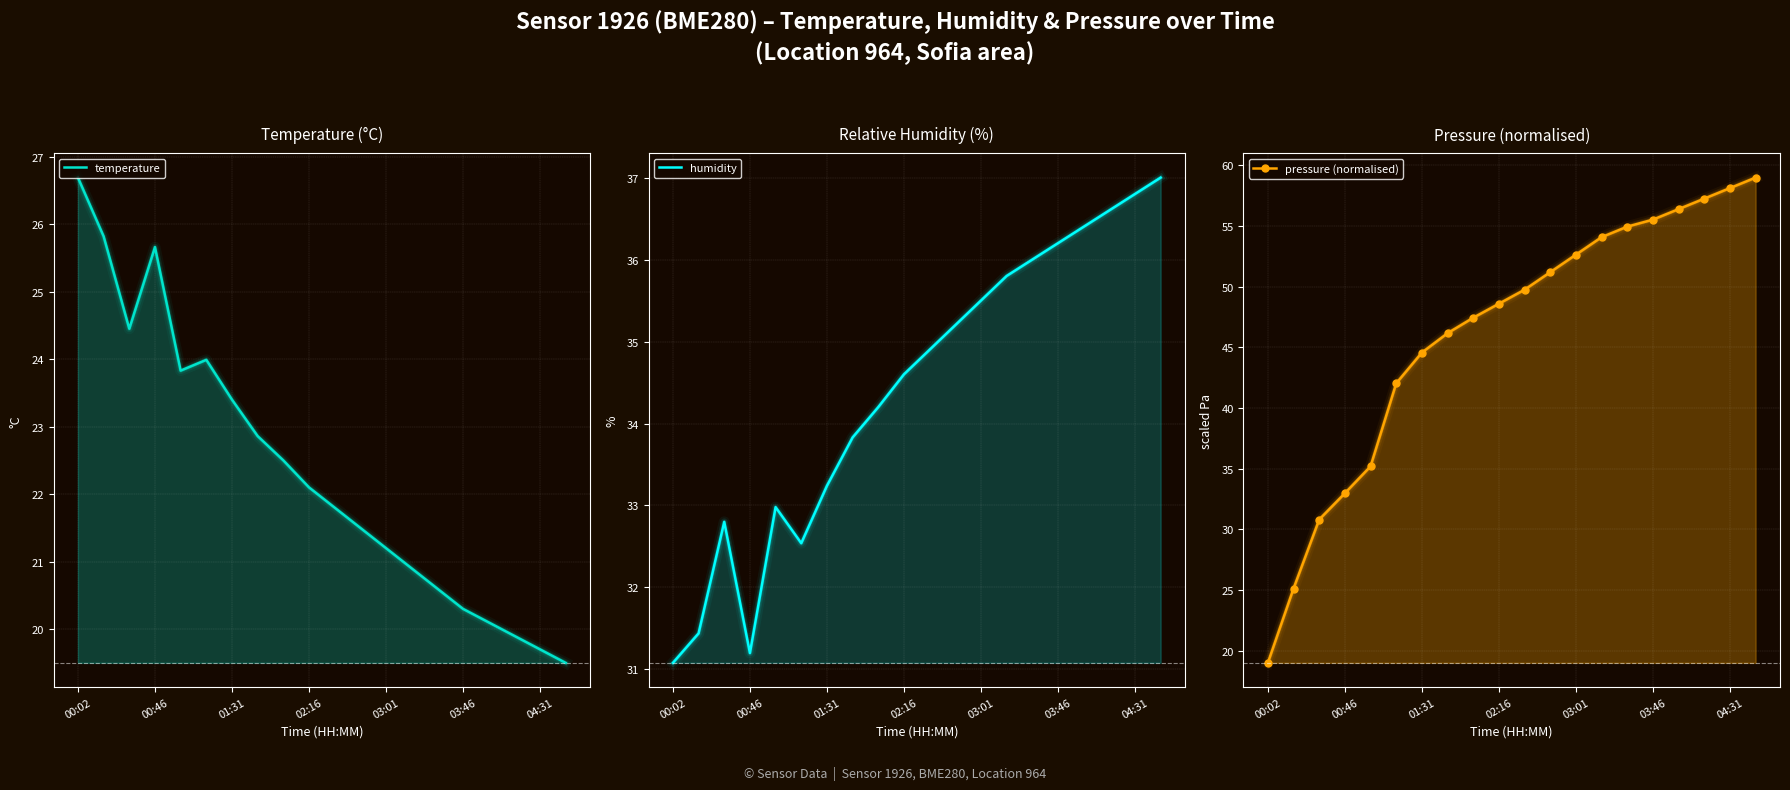

True or false: temperature has more than 2 points higher than both neighbors.

False